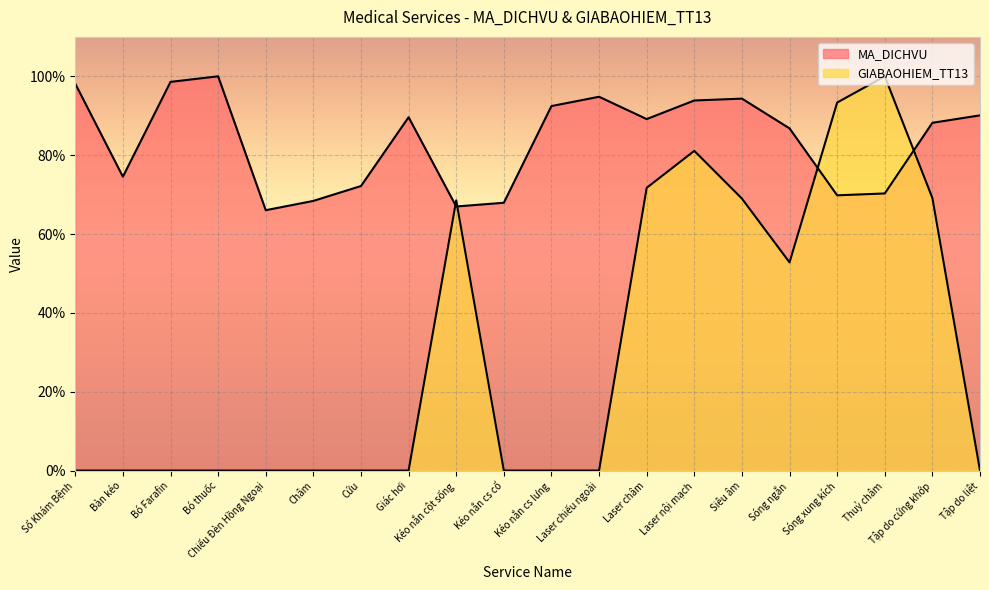

Is the value of GIABAOHIEM_TT13 at Kéo nắn cột sống greater than the value of MA_DICHVU at Kéo nắn cột sống?

Yes